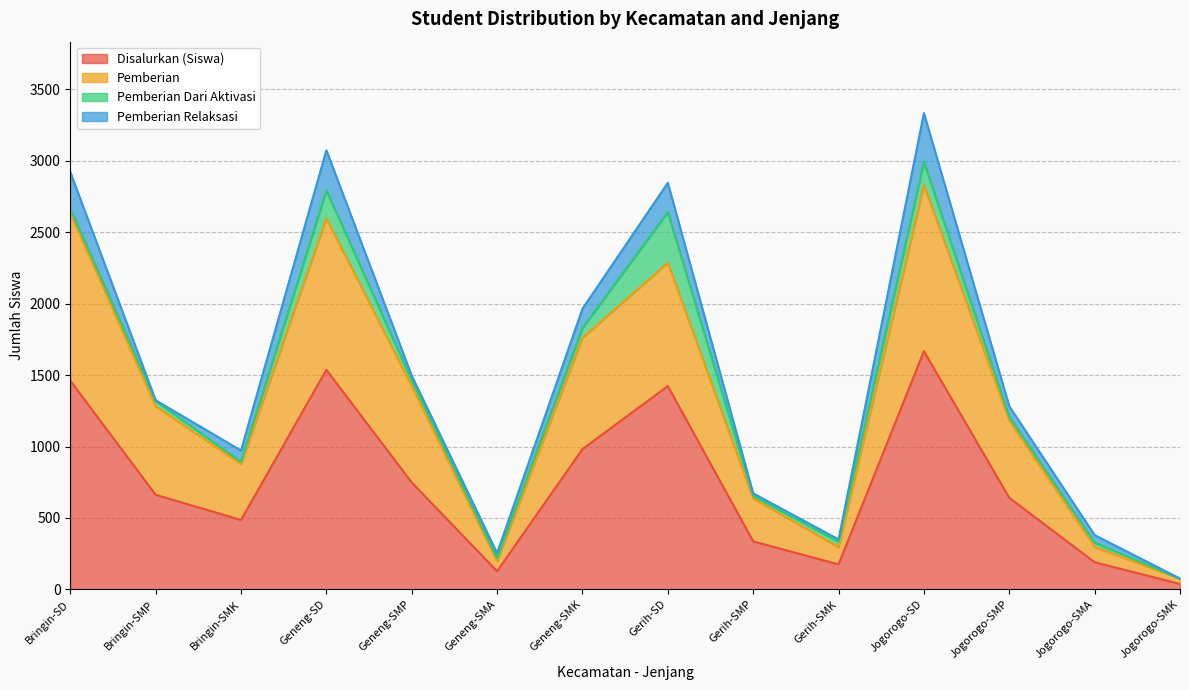

At which label does Disalurkan (Siswa) reach its minimum?

Jogorogo-SMK